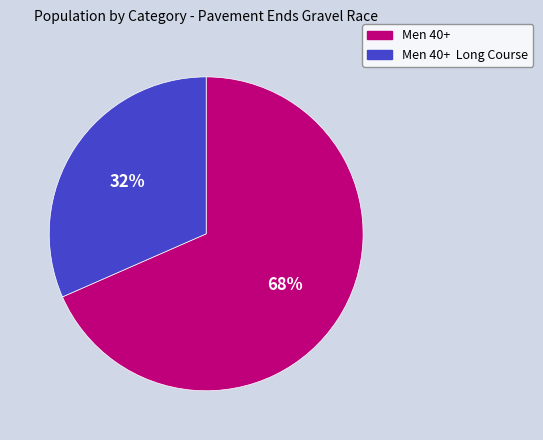

Is there a majority slice in this chart?

Yes